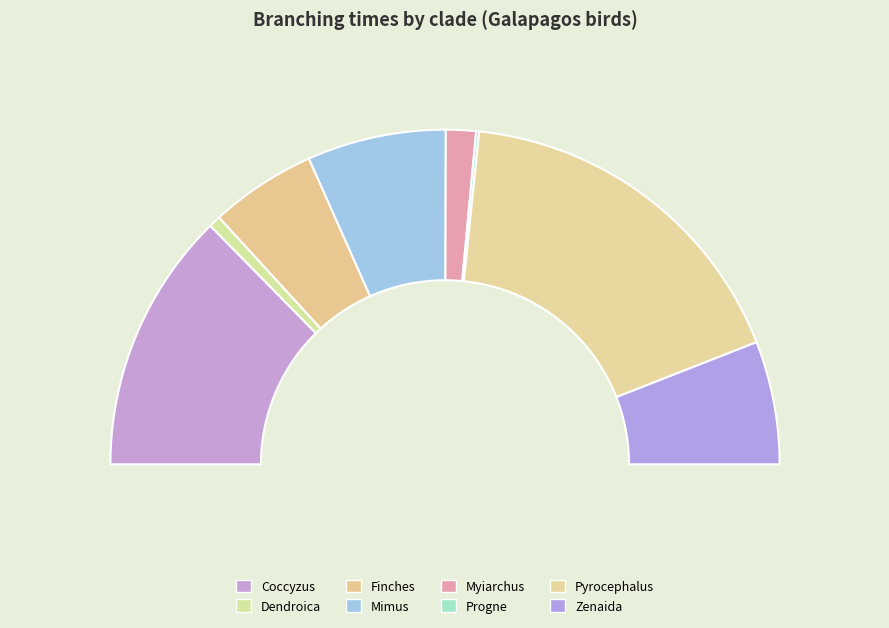

How much of the chart is everything except Myiarchus?

97.1%